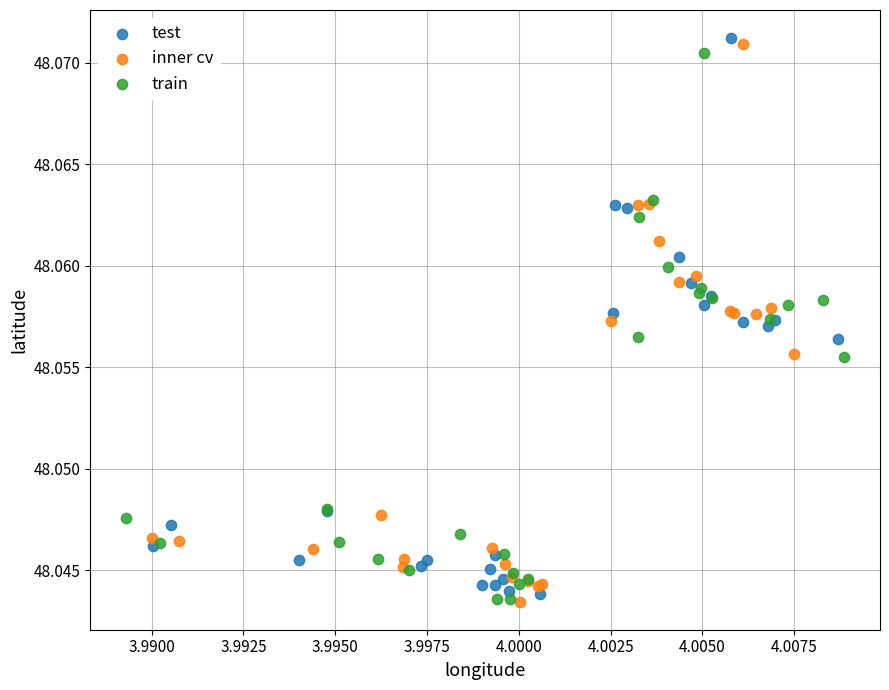

What are all the series names shown in the legend?

test, inner cv, train